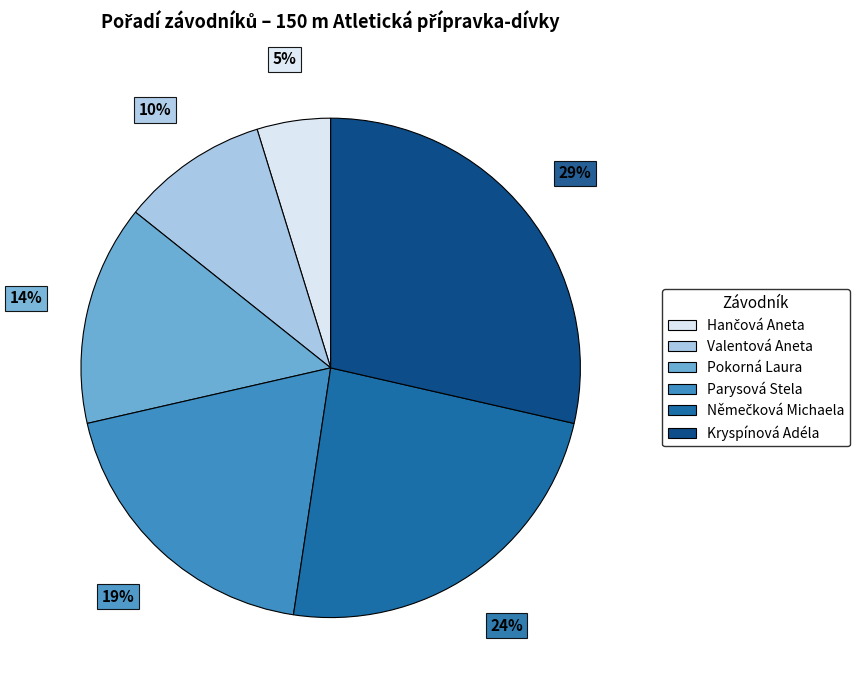

Do Valentová Aneta and Parysová Stela together represent more than half of the pie?

No